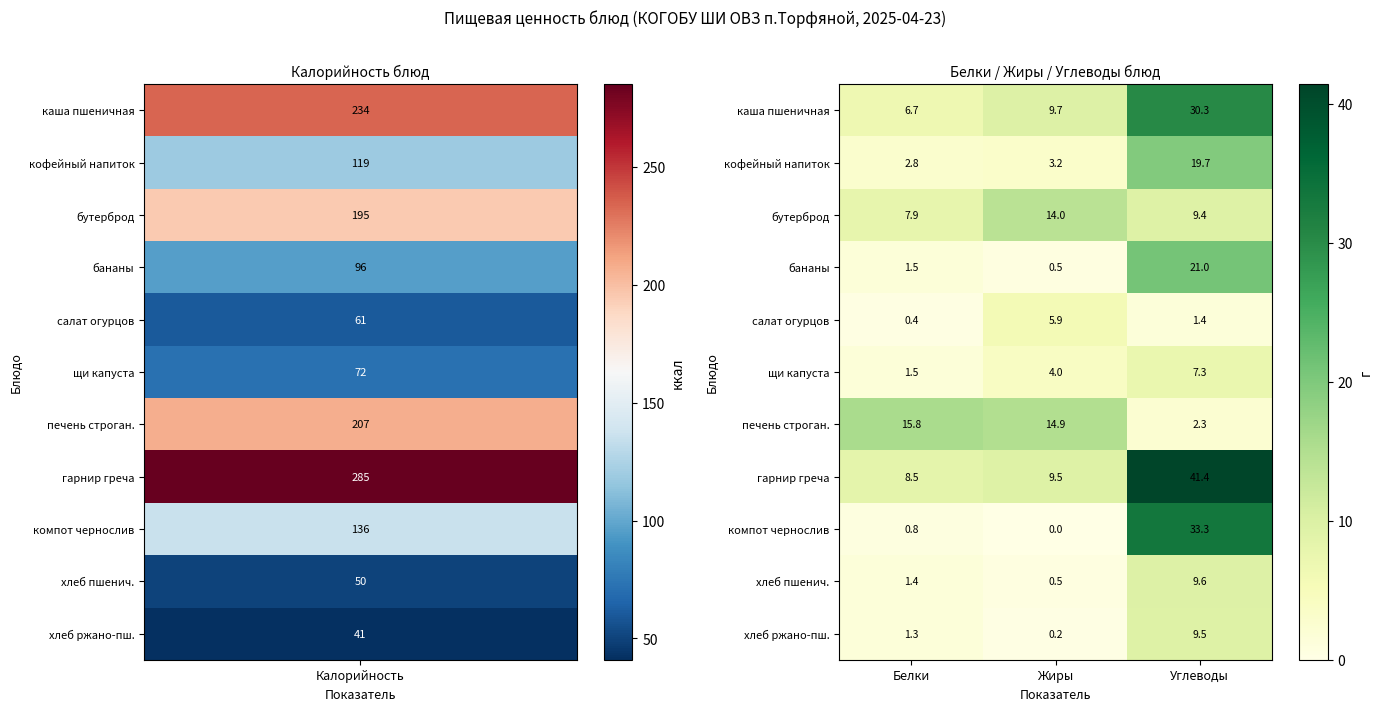

What is the sum of all печень строган. values?

33.0